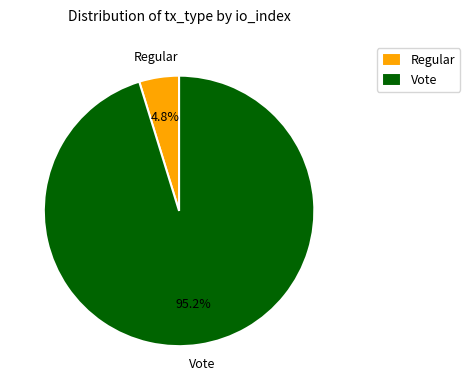

Is there any slice that represents more than half of the pie?

Yes